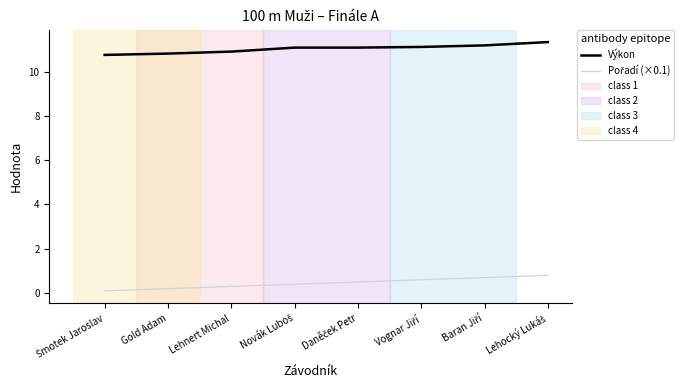

Which series has the largest total across all categories?

Výkon